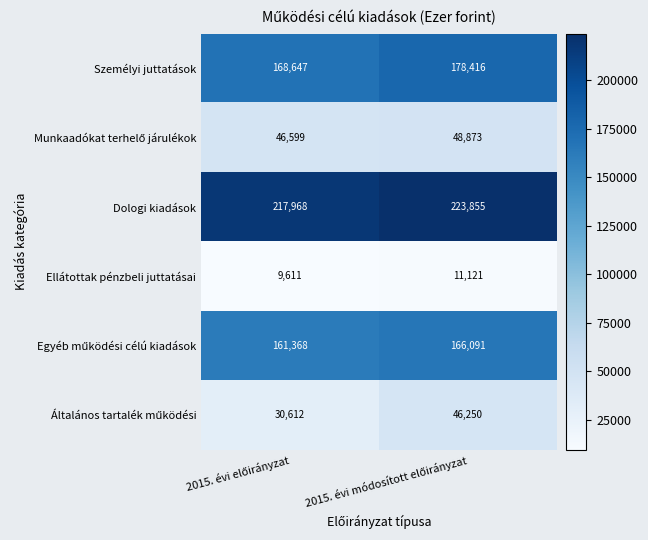

Which series has the largest total across all categories?

Dologi kiadások